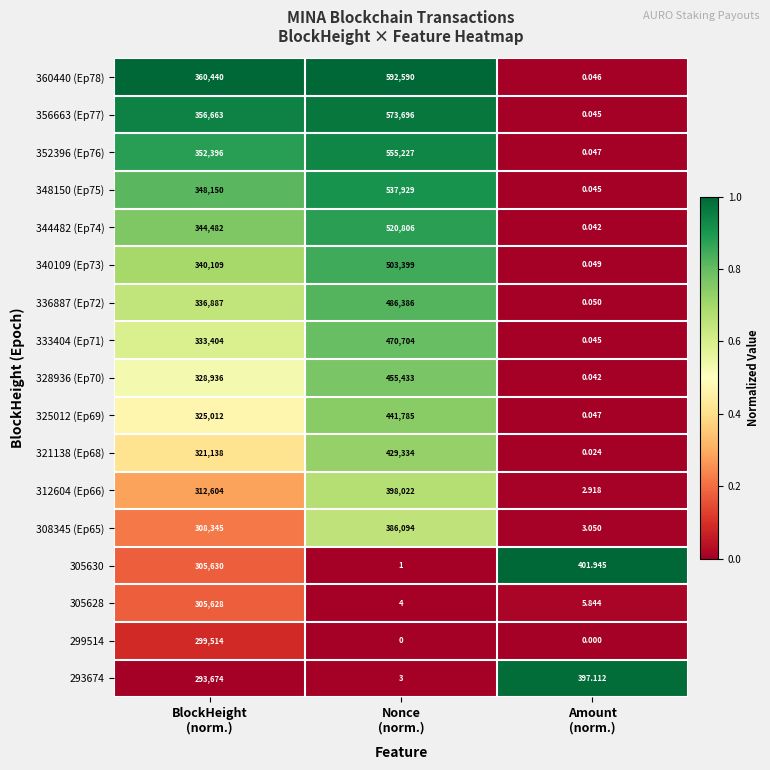

Count the number of categories in the chart.

3